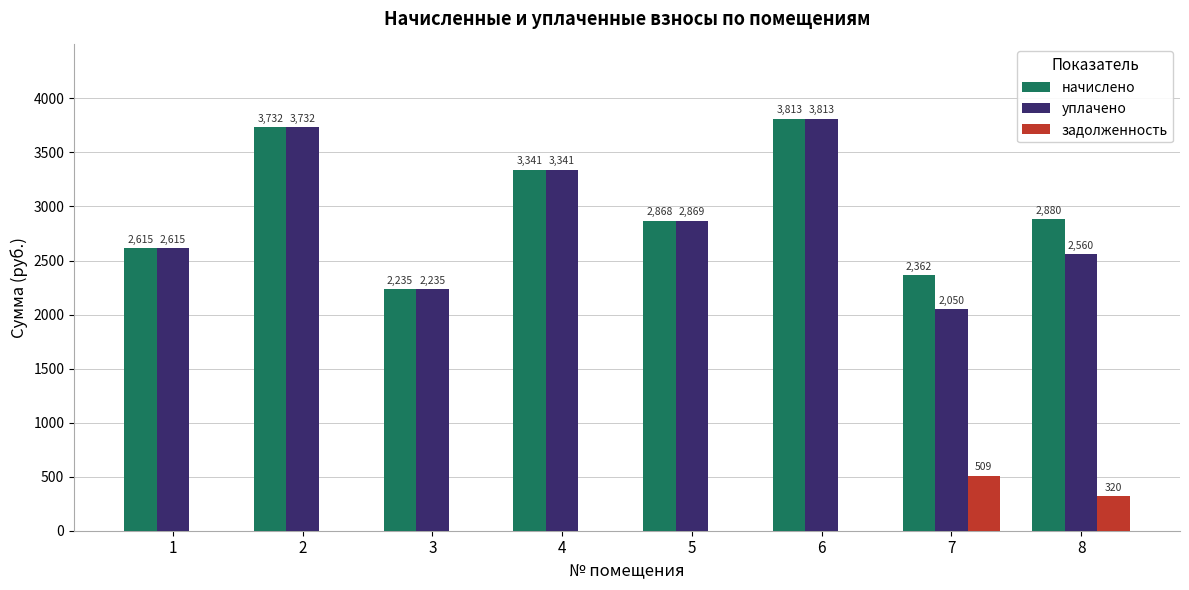

At which category is the sum across all series the highest?

6